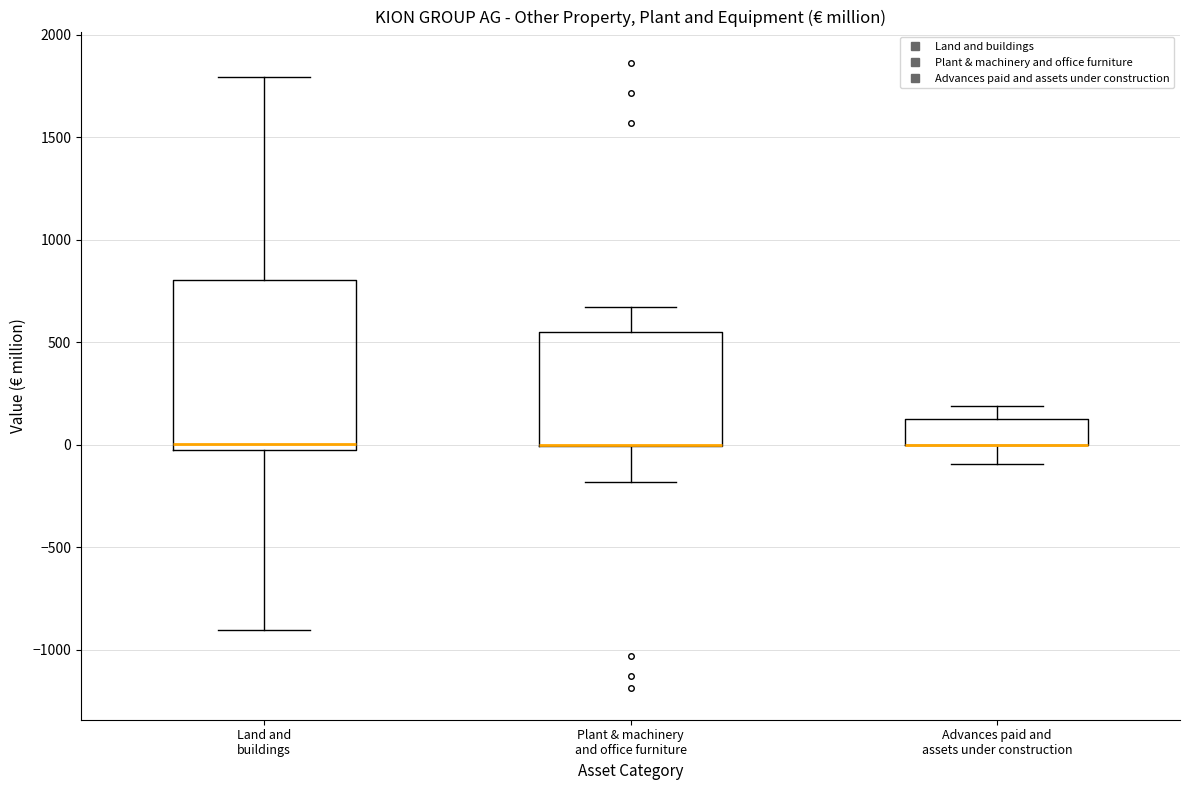

Reading left to right, read every box against the y-axis: the position of its median line, the range the box covers, and the ends of its whiskers. The values are not printed on the chart, so give them approximately, as read against the axis.

Land and buildings: median 0, box -50 to 800, whiskers -900 to 1800
Plant & machinery and office furniture: median 0 (drawn on the box's lower edge), box 0 to 550, whiskers -200 to 650
Advances paid and assets under construction: median 0 (drawn on the box's lower edge), box 0 to 150, whiskers -100 to 200